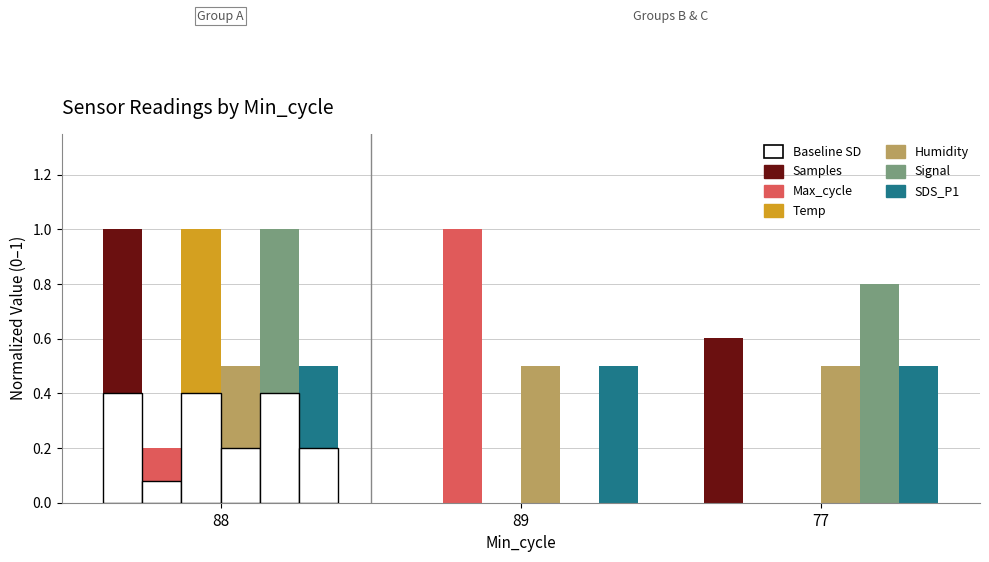

Reading left to right, list all the values displayed in this chart.

Samples: 1.0	0.0	0.6
Max_cycle: 0.2	1.0	0.0
Temp: 1.0	0.0	0.0
Humidity: 0.5	0.5	0.5
Signal: 1.0	0.0	0.8
SDS_P1: 0.5	0.5	0.5